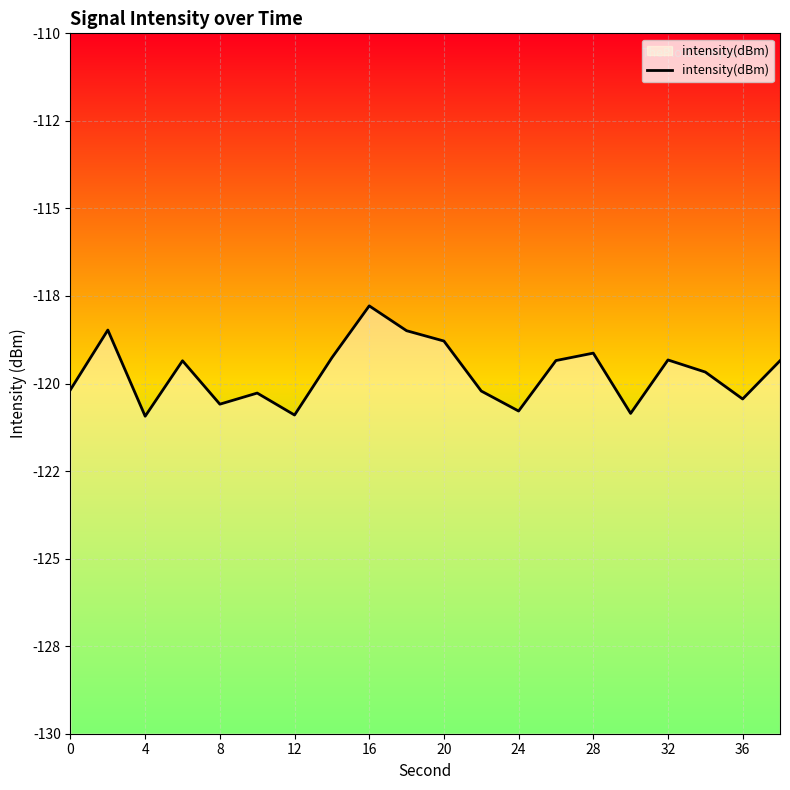

How many interior local valleys (lower than both neighbors) does the data have?

6